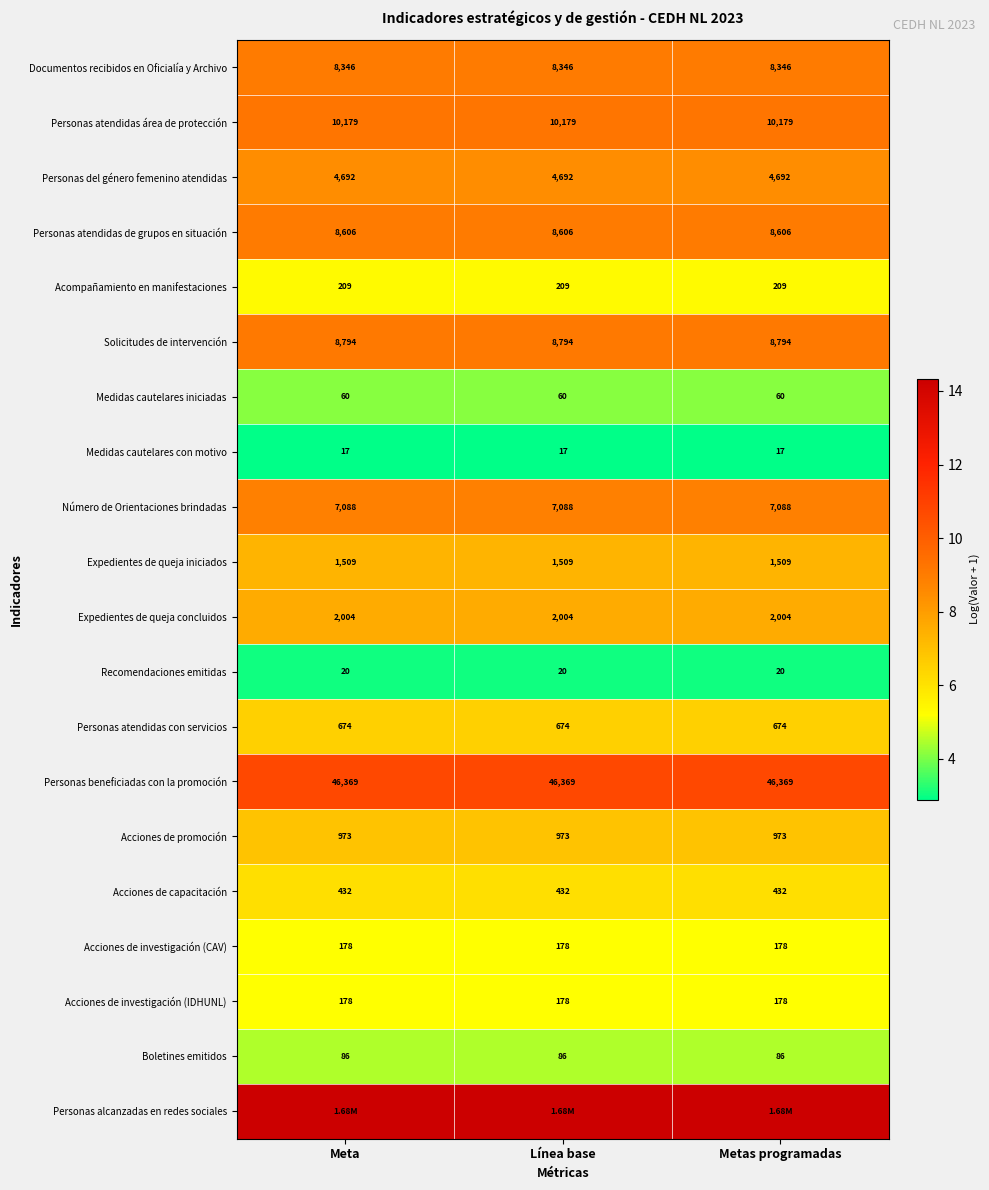

Is the value of Acciones de investigación (IDHUNL) at Metas programadas greater than the value of Acciones de capacitación at Meta?

No